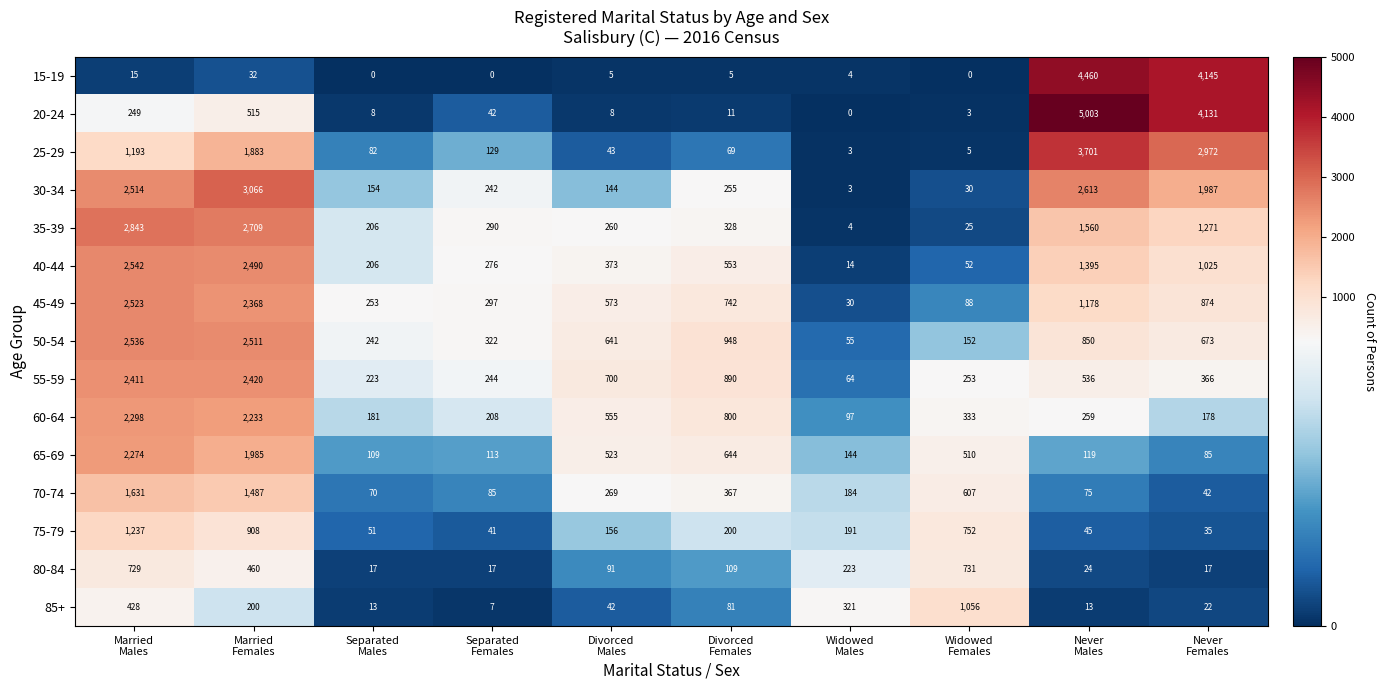

Rank the series by their maximum value, from lowest to highest.

80-84, 85+, 75-79, 70-74, 65-69, 60-64, 55-59, 45-49, 50-54, 40-44, 35-39, 30-34, 25-29, 15-19, 20-24